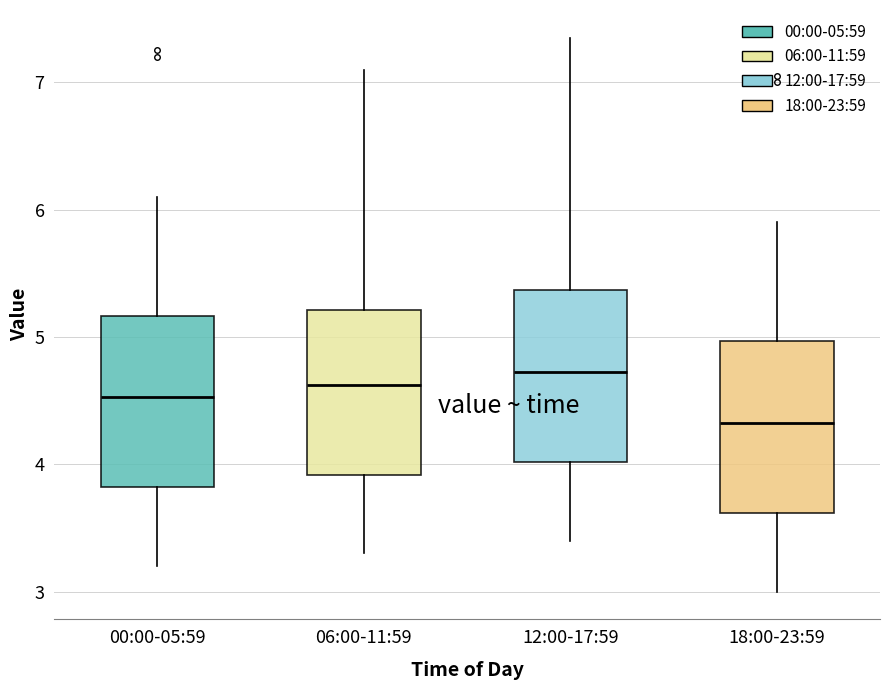

Reading left to right, read every box against the y-axis: the position of its median line, the range the box covers, and the ends of its whiskers. The values are not printed on the chart, so give them approximately, as read against the axis.

00:00-05:59: median 4.5, box 3.8 to 5.2, whiskers 3.2 to 6.1
06:00-11:59: median 4.6, box 3.9 to 5.2, whiskers 3.3 to 7.1
12:00-17:59: median 4.7, box 4.0 to 5.4, whiskers 3.4 to 7.4
18:00-23:59: median 4.3, box 3.6 to 5.0, whiskers 3.0 to 5.9